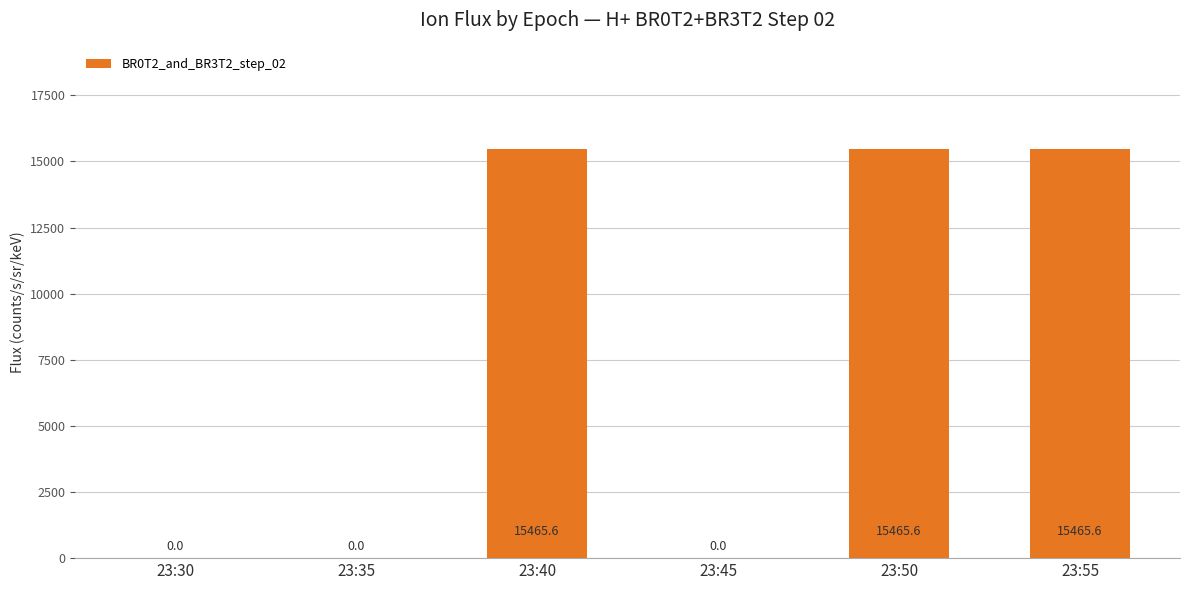

Reading right to left, list all the values displayed in this chart.

15465.6	15465.6	0.0	15465.6	0.0	0.0